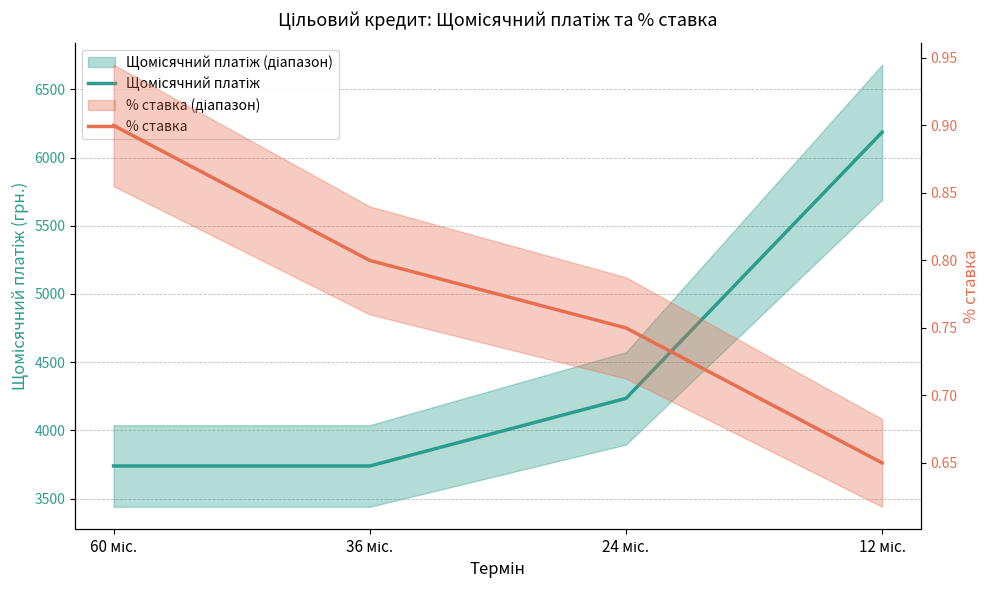

Reading left to right, transcribe all the data shown in this chart.

Щомісячний платіж: 3738.9	3738.9	4234.6	6185.9
% ставка: 0.9	0.8	0.7	0.6